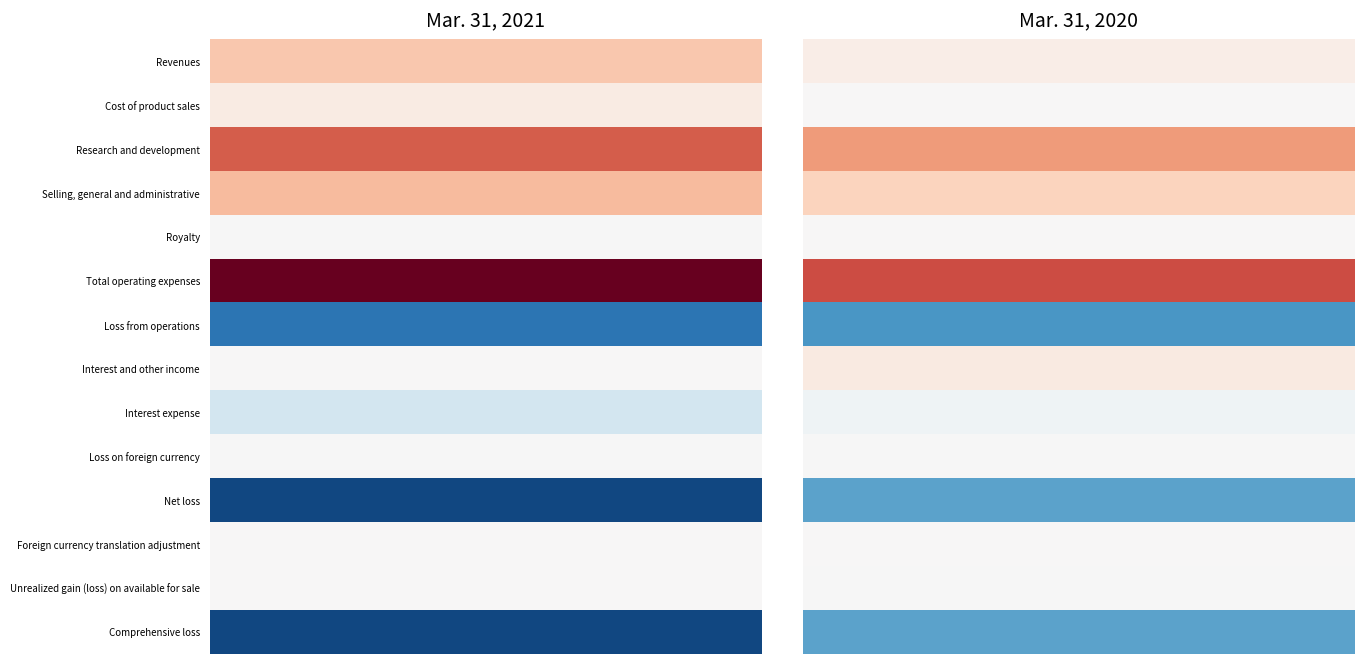

What is the maximum value for Revenues?

19059